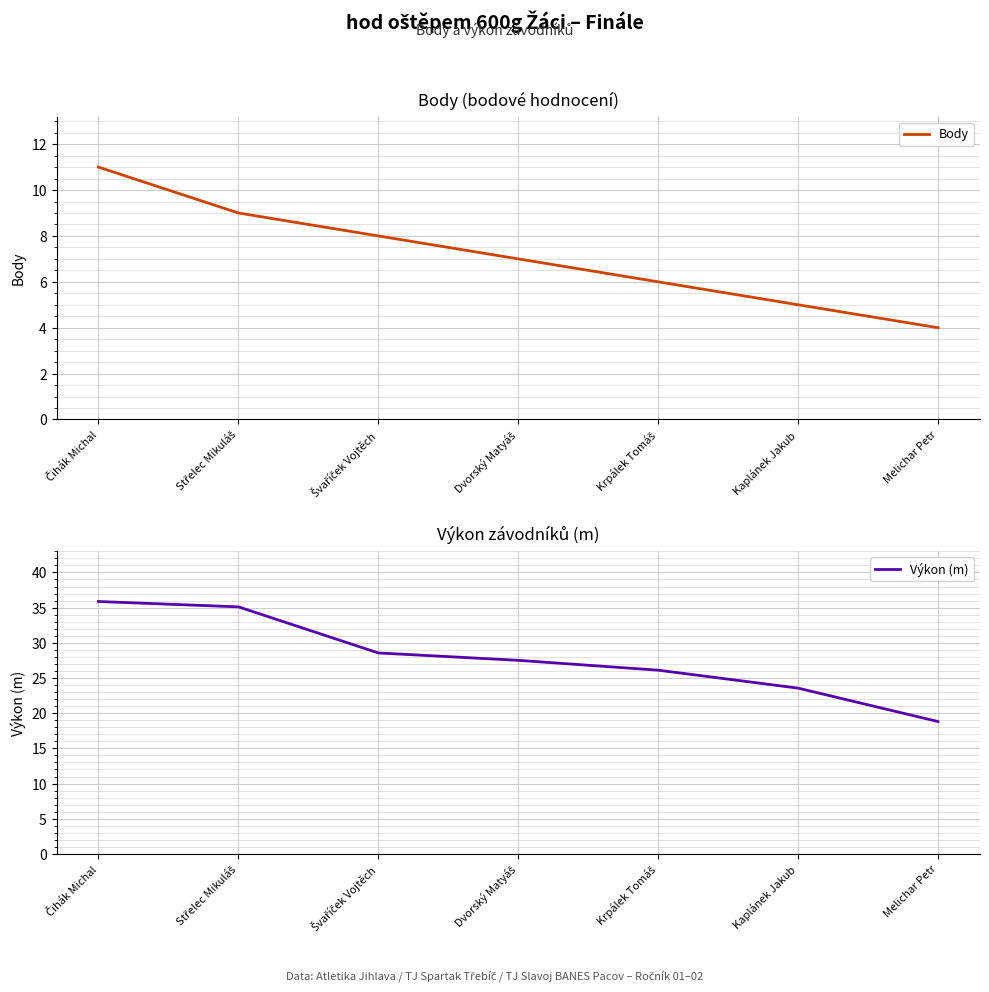

True or false: Výkon (m) has more than 0 interior local peaks.

False